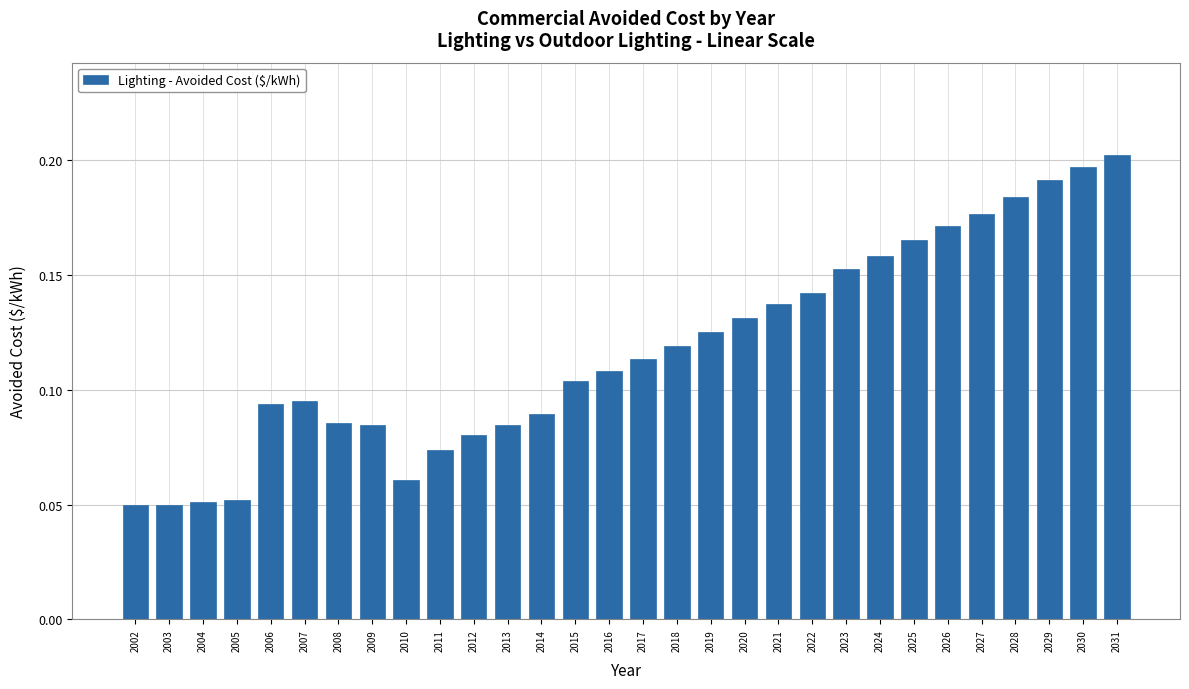

Count the values in the range 0 to 1.

30